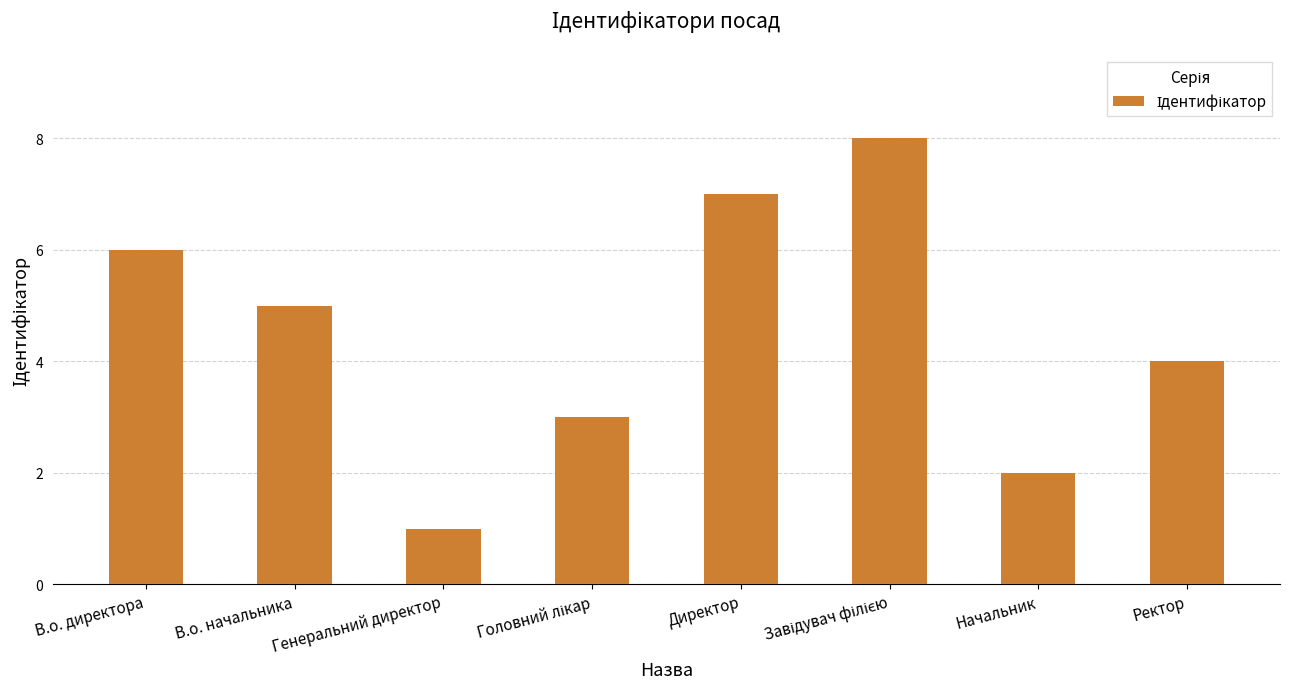

True or false: the data shows 2 at Начальник.

True